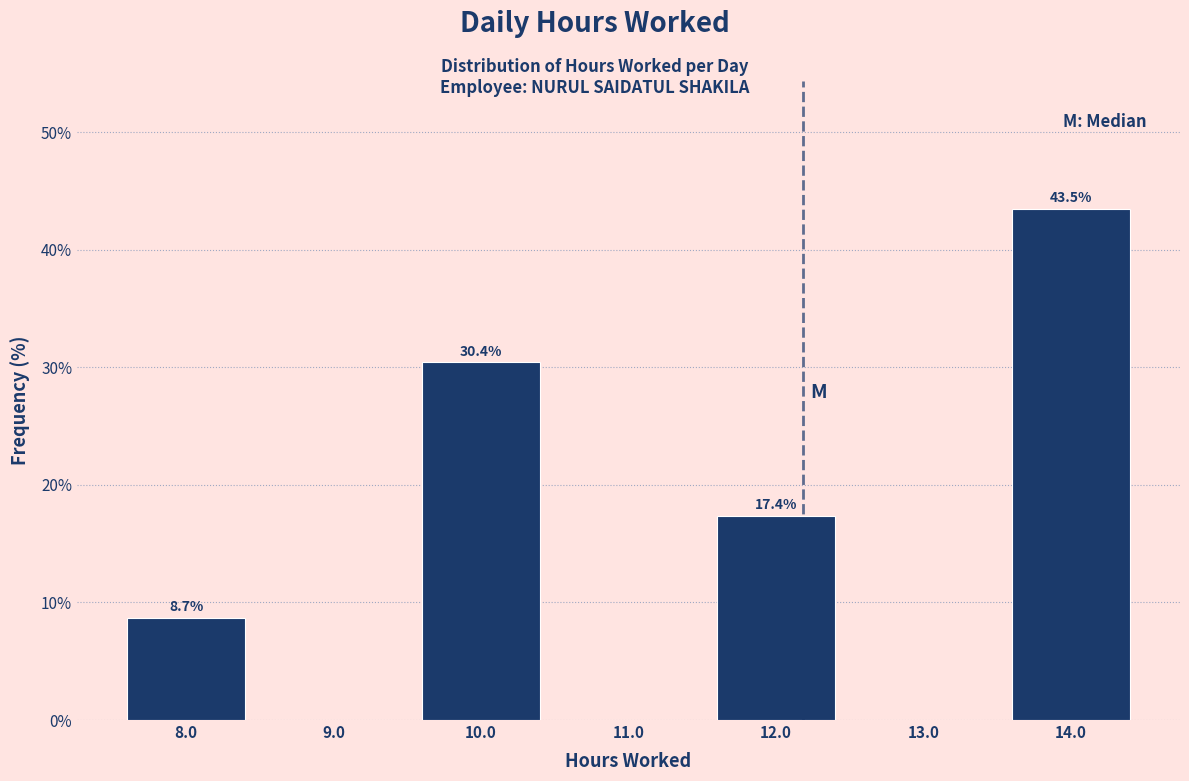

Over which range of the x-axis is the bar tallest?

13.5 to 14.5